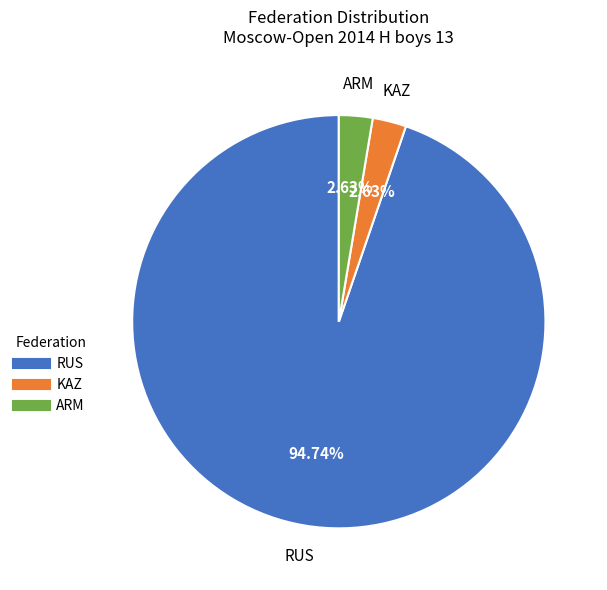

Is there any slice that represents more than half of the pie?

Yes